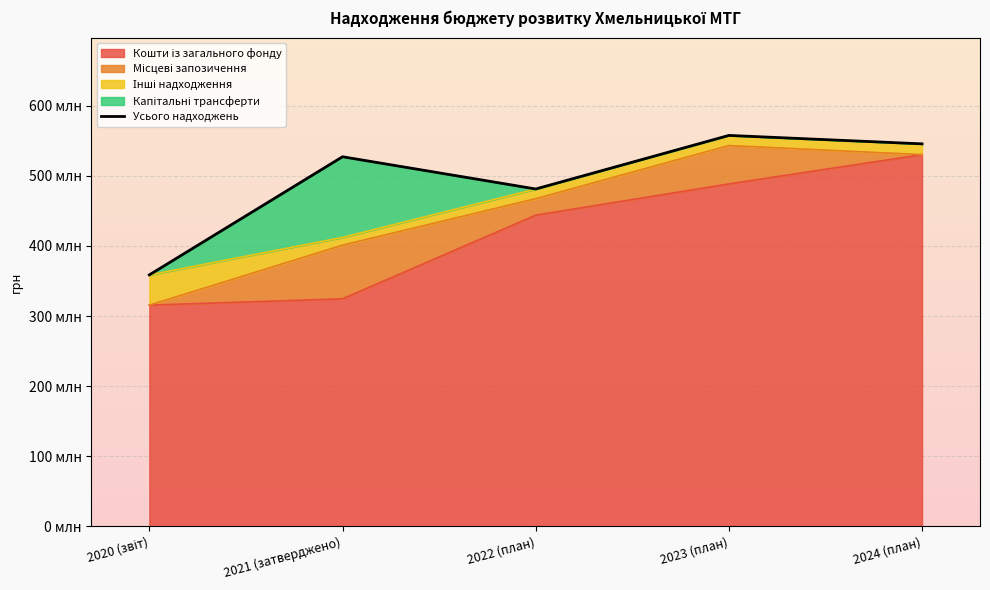

List the labels in order of value, smallest first.

2020 (звіт), 2022 (план), 2021 (затверджено), 2024 (план), 2023 (план)